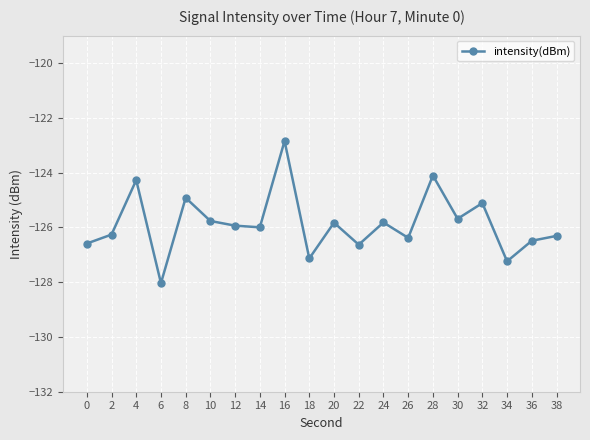

Which category has the lowest value across all series?

6